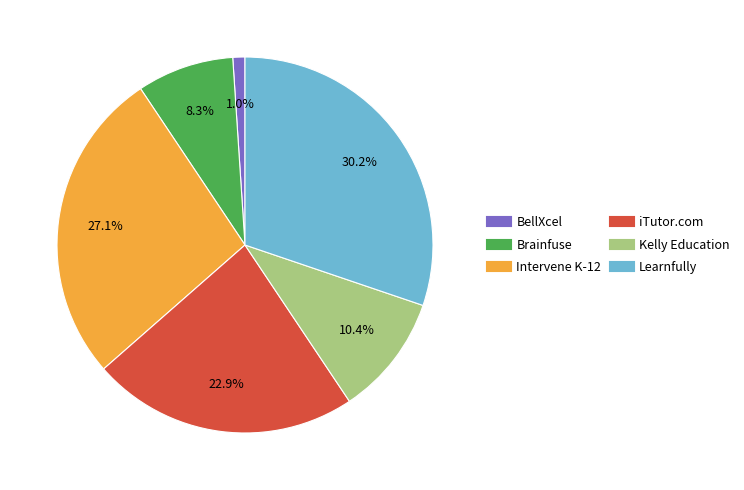

To the nearest percent, what percentage of the pie is Brainfuse?

8%